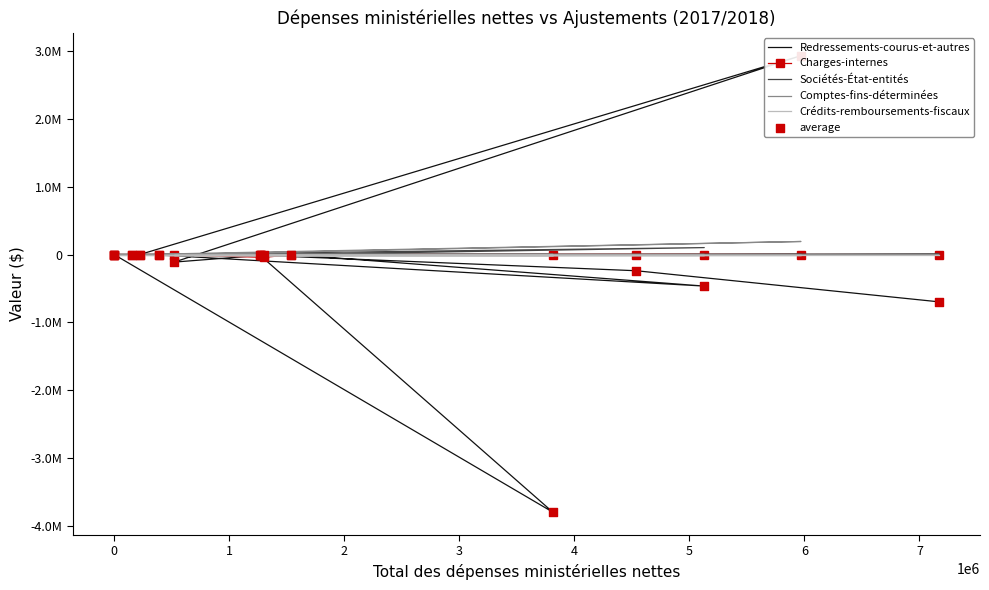

At how many categories does at least one series exceed -2661610?

15